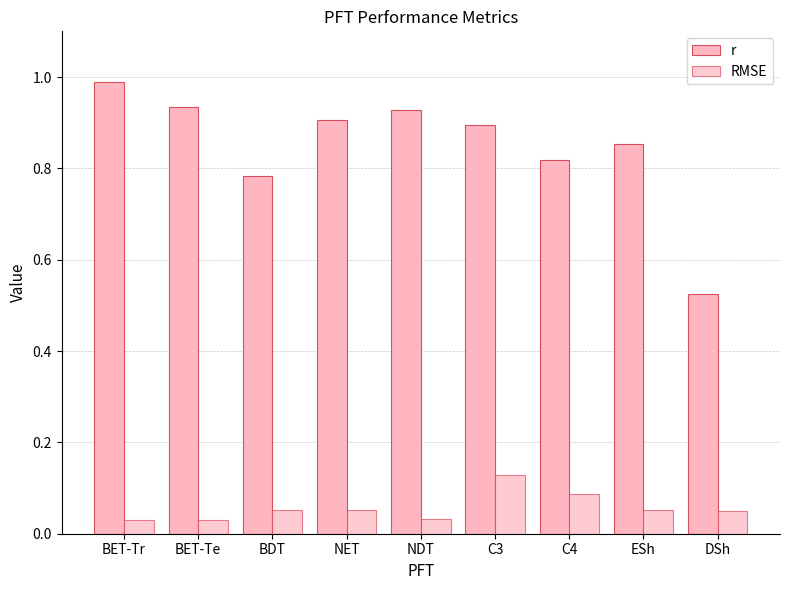

At which category does the chart reach its peak across all series?

BET-Tr